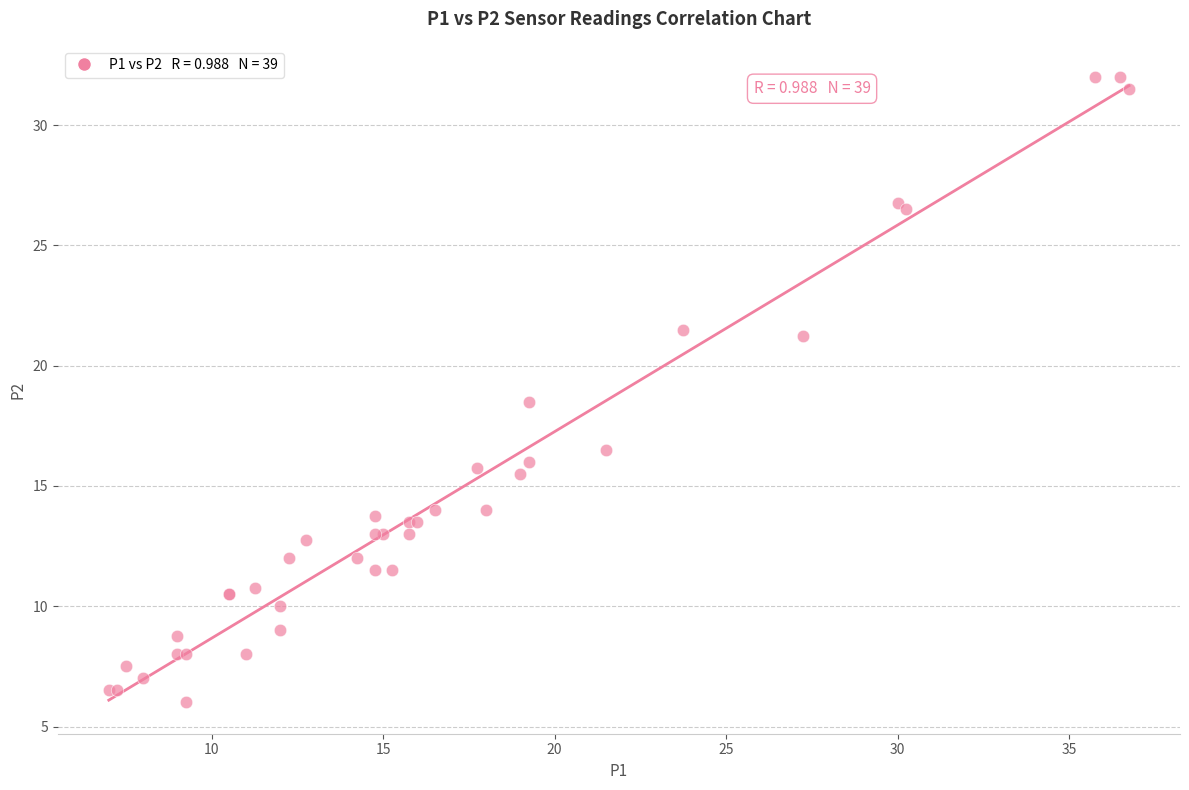

What Y value in the scatter plot is closest to 19?

18.5